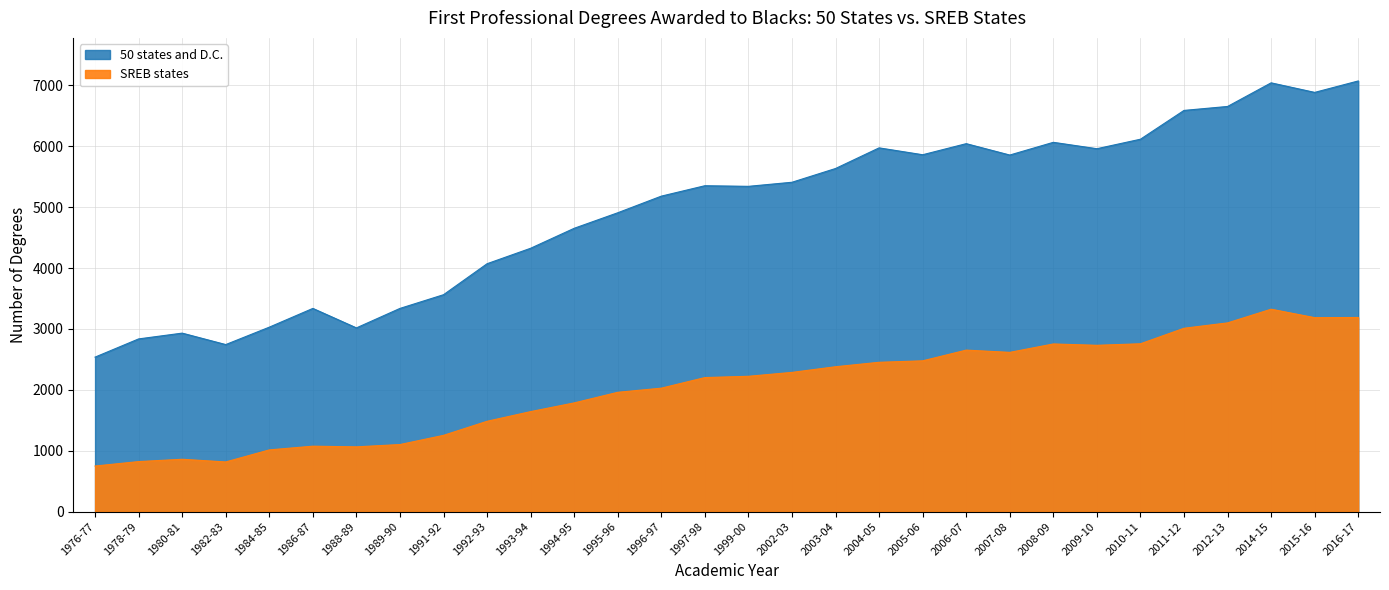

Where is SREB states nearest to the value 2036?

1996-97